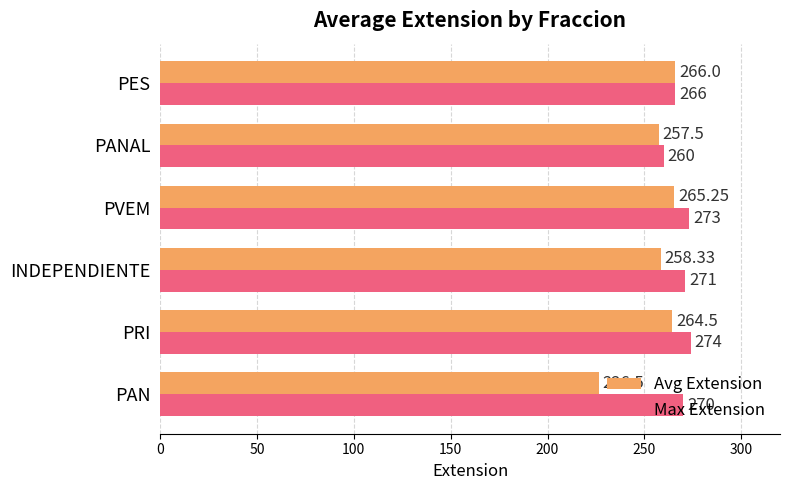

List the series in order of their peak value, lowest first.

Avg Extension, Max Extension